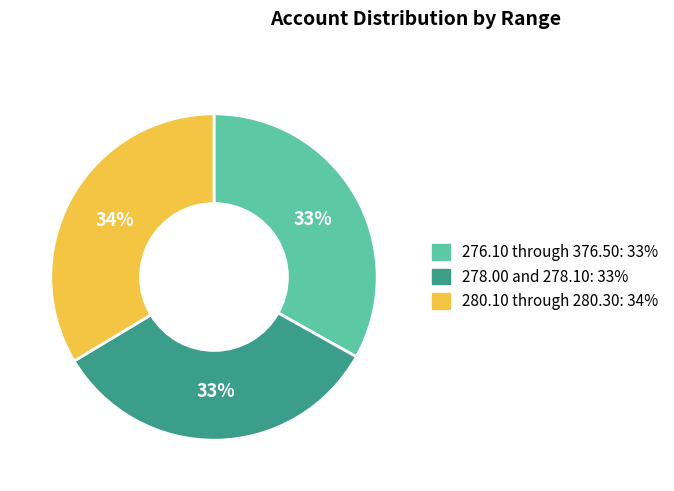

The 278.00 and 278.10 slice represents 43% of the pie. True or false?

False